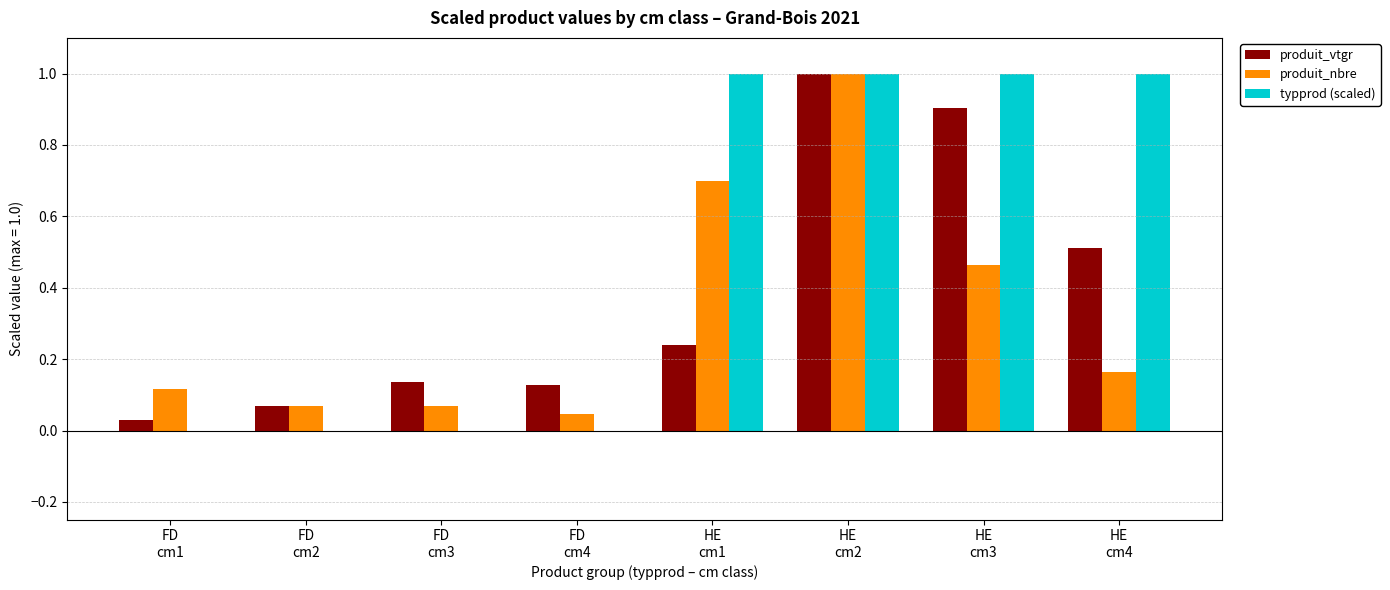

What is the greatest value displayed?

1.0